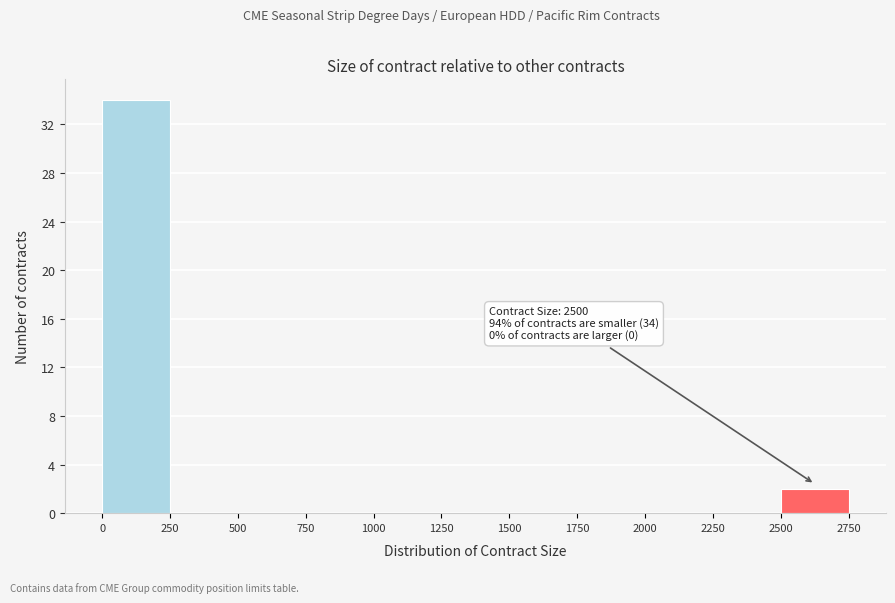

Over which range of the x-axis is the bar tallest?

0 to 250